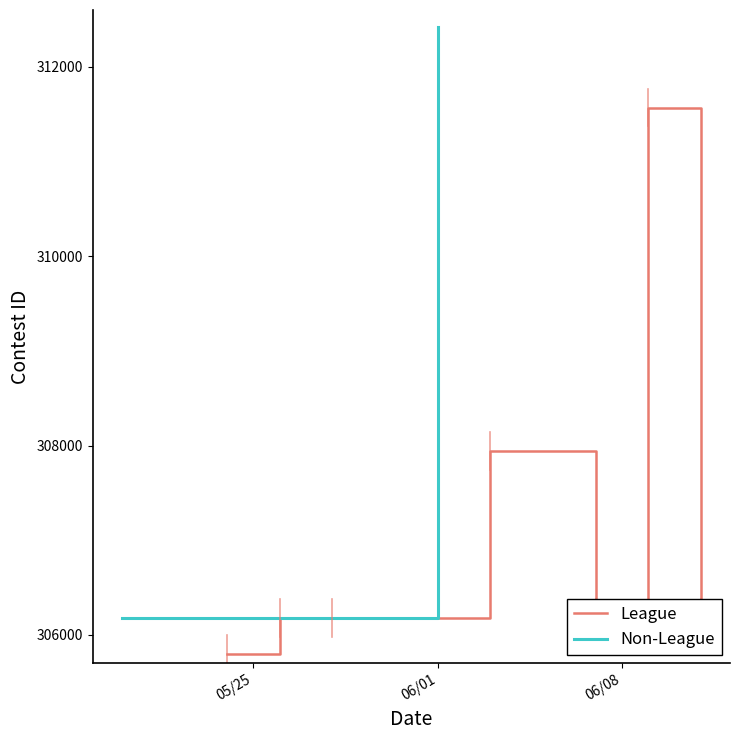

What is the difference between the maximum and minimum values?

5767